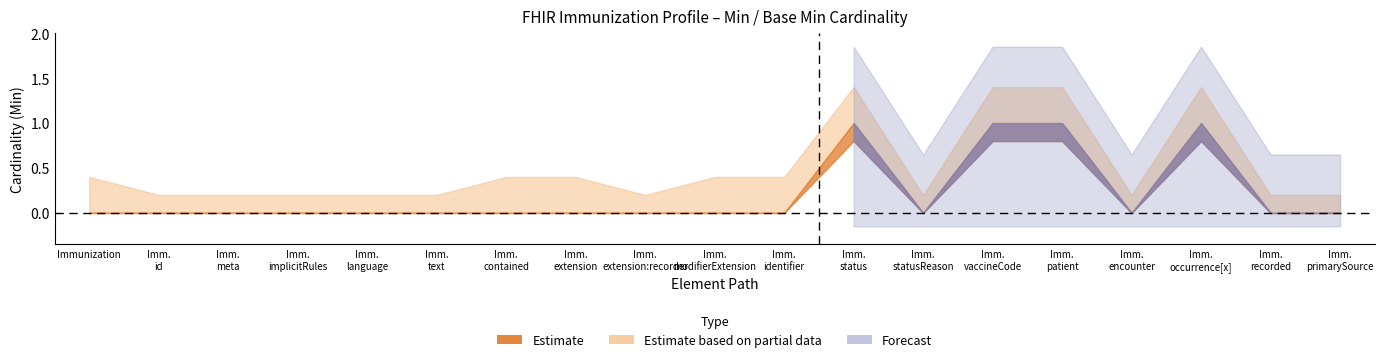

Reading right to left, extract all data points from this chart.

Min: 0	0	1	0	1	1	0	1	0	0	0	0	0	0	0	0	0	0	0
Base Min: 0	0	1	0	1	1	0	1	0	0	0	0	0	0	0	0	0	0	0